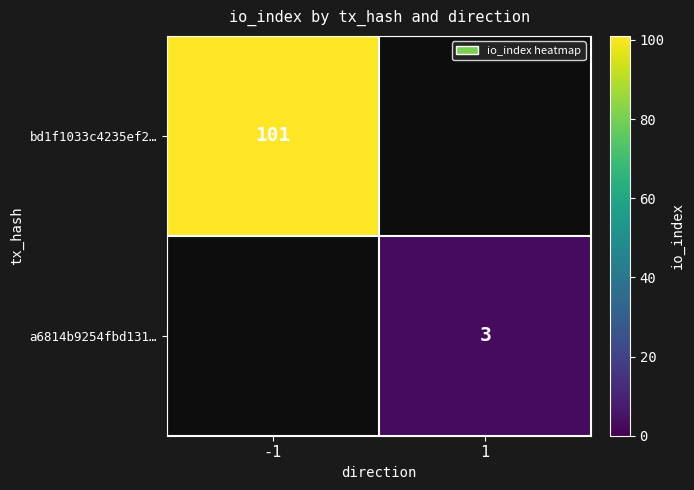

The value of bd1f1033c4235ef2… at -1 is 101. True or false?

True